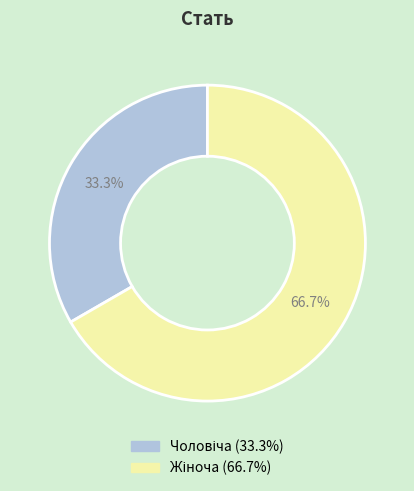

Is there a majority slice in this chart?

Yes